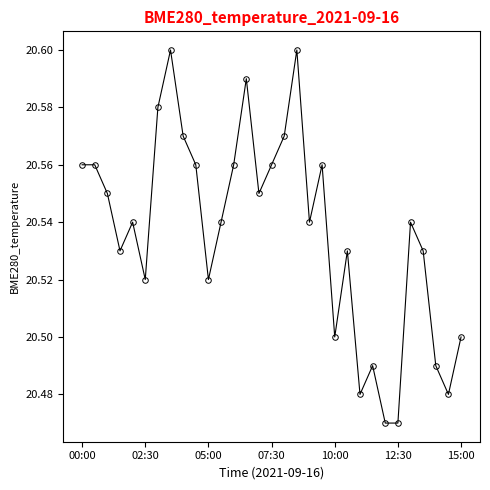

Count the values in the range 20 to 21.

31